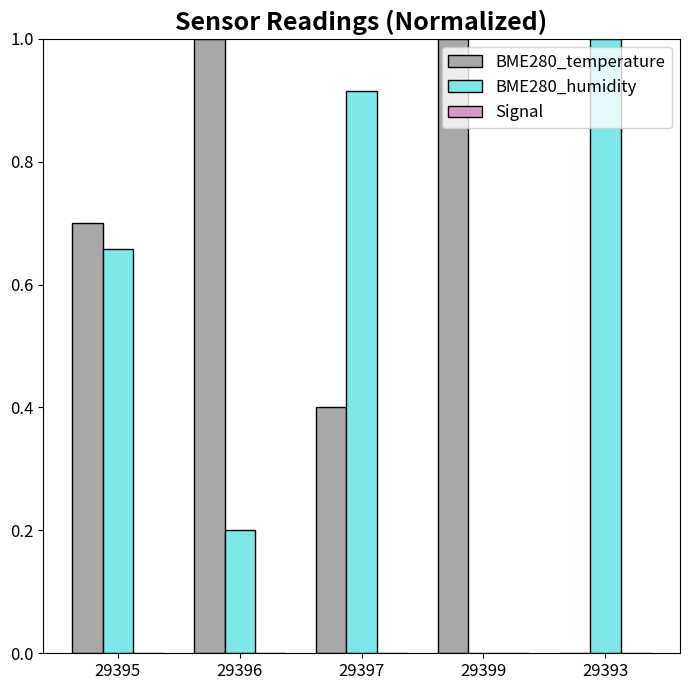

What is the average value of the BME280_humidity series?

0.6